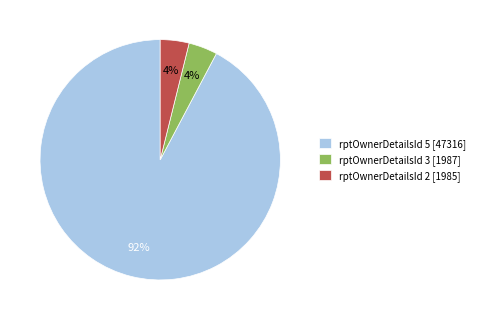

Is rptOwnerDetailsId 3 [1987] the majority of the pie?

No